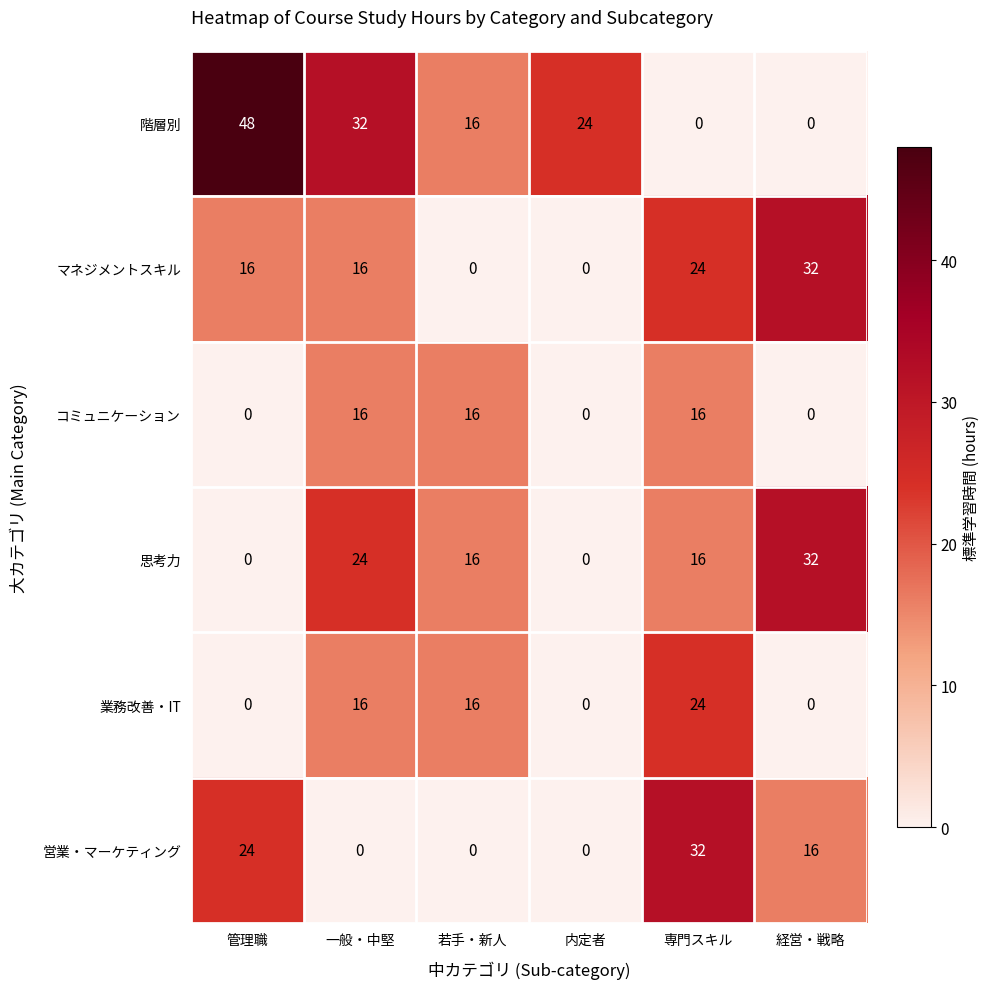

Is it true that 思考力 equals 32 at 経営・戦略?

True